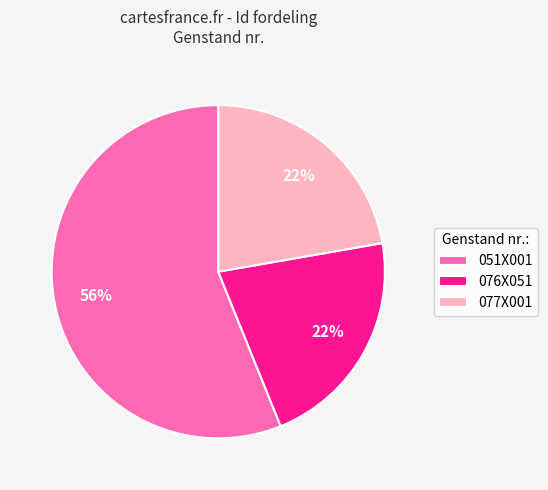

Is the sum of 077X001 and 051X001 greater than half?

Yes